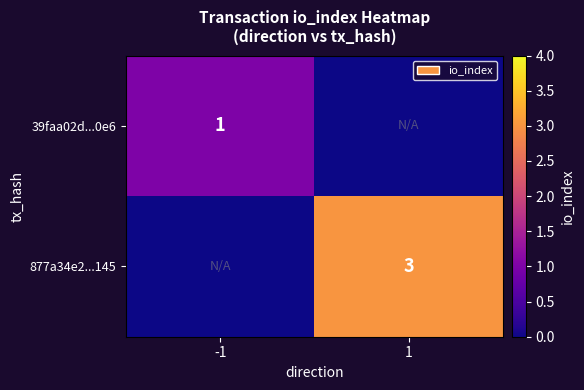

What is the total value across all series at 1?

3